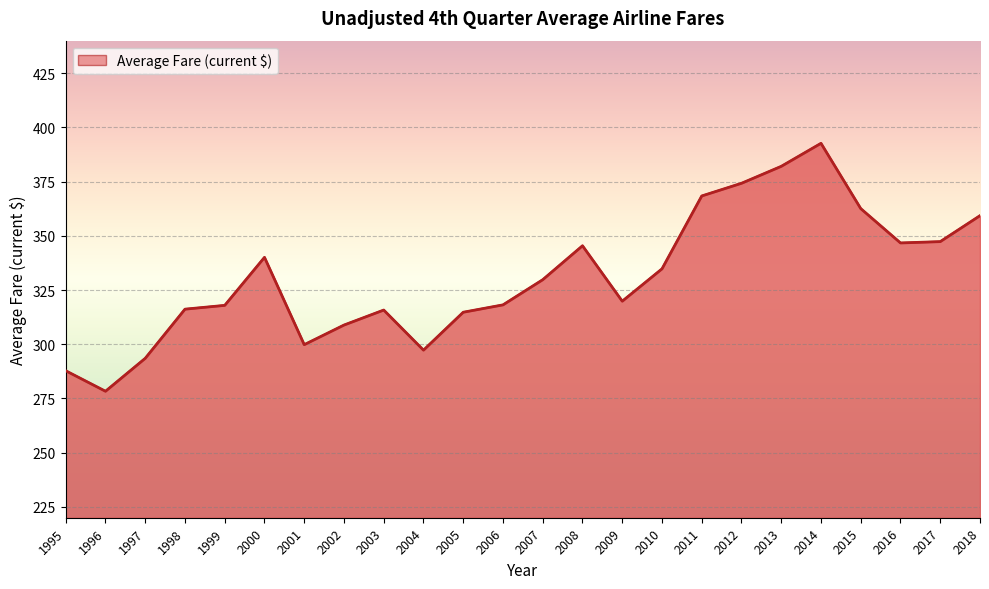

What is the minimum value shown in the chart?

278.3